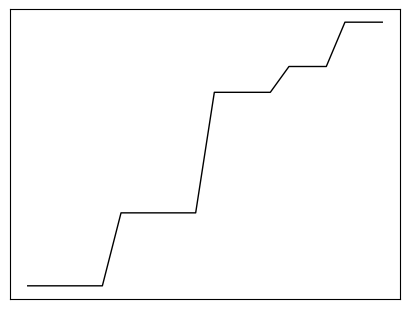

Rank the categories by value from highest to lowest.

17, 18, 19, 14, 15, 16, 10, 11, 12, 13, 5, 6, 7, 8, 9, 0, 1, 2, 3, 4